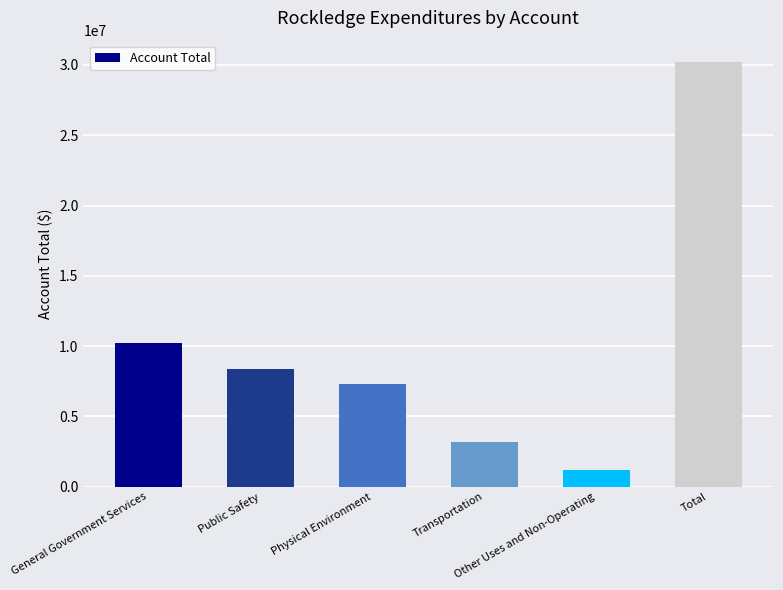

Reading left to right, extract all data points from this chart.

General Government Services=10242589	Public Safety=8343360	Physical Environment=7288241	Transportation=3176261	Other Uses and Non-Operating=1168421	Total=30218872